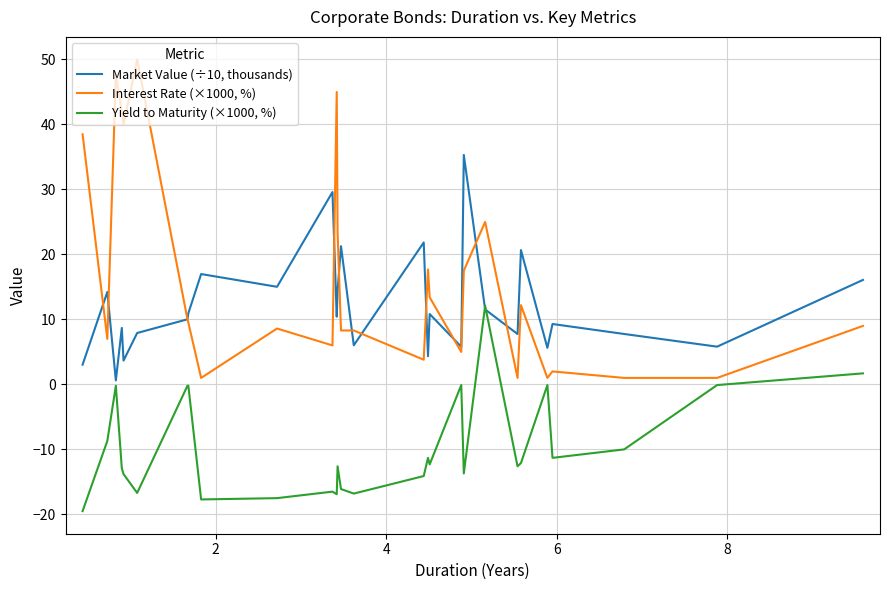

Which series has the widest spread of values?

Interest Rate (×1000, %)